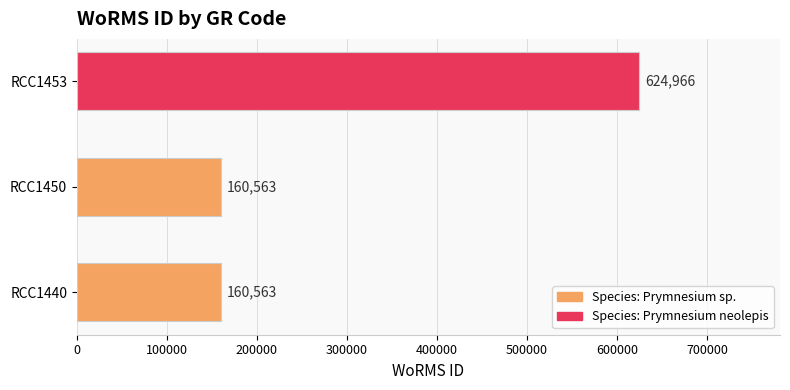

Reading top to bottom, list all the values displayed in this chart.

RCC1453=624966	RCC1450=160563	RCC1440=160563